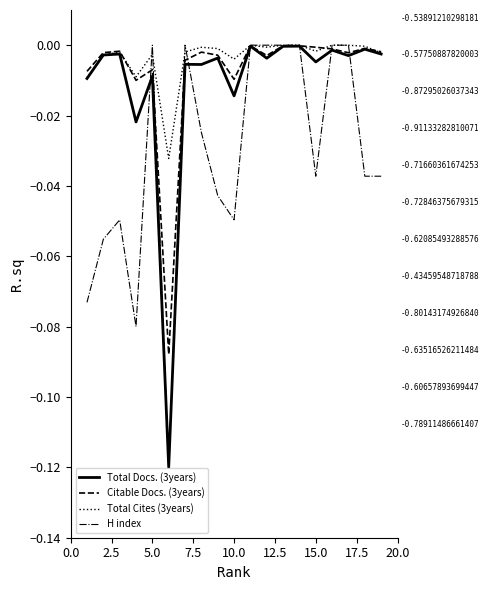

Which series has the largest range (max minus min)?

H index